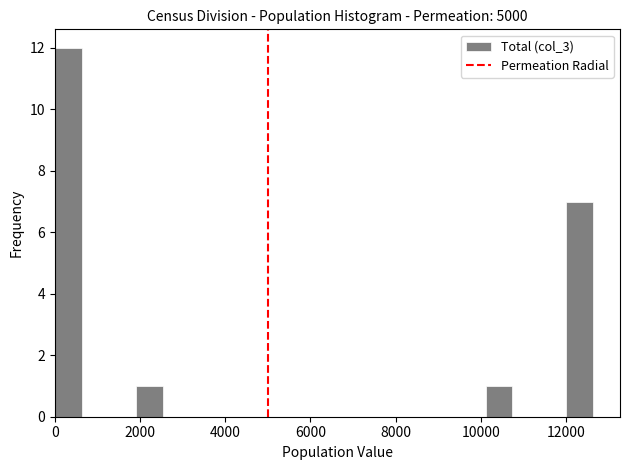

Around what value on the x-axis is the tallest bar? Give the approximate position of its centre, as read against the axis.

400